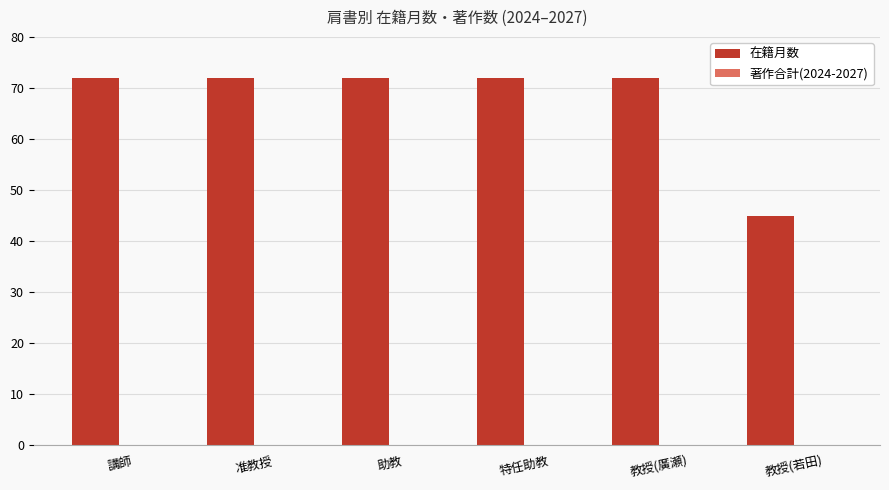

Reading right to left, extract all data points from this chart.

45	72	72	72	72	72